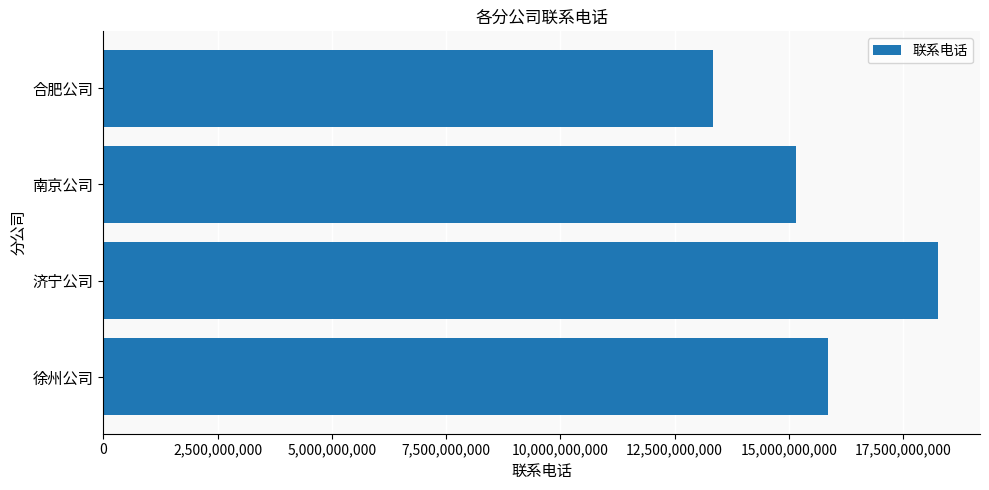

True or false: the data shows 24953982154 at 南京公司.

False